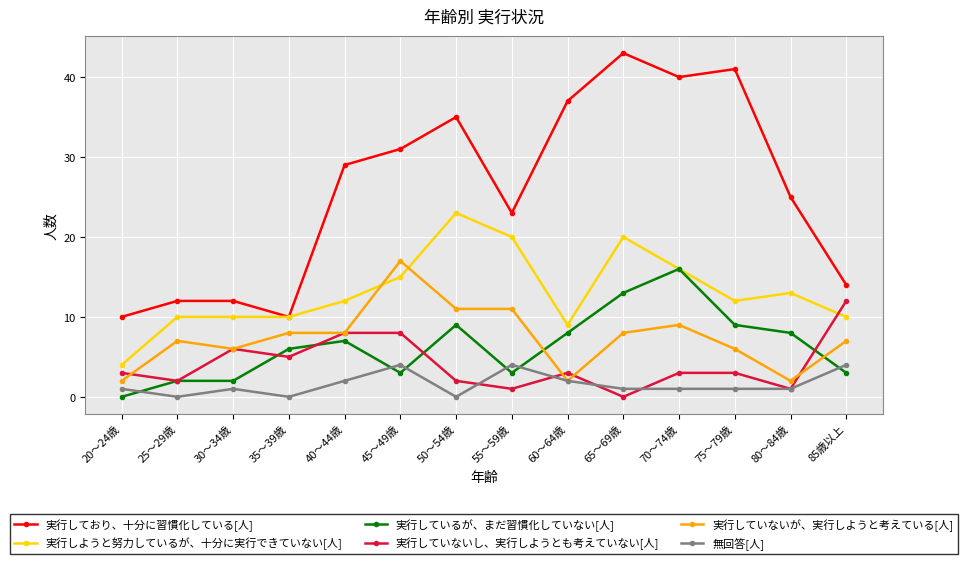

How many values in the 実行していないが、実行しようと考えている[人] series are below 8?

7